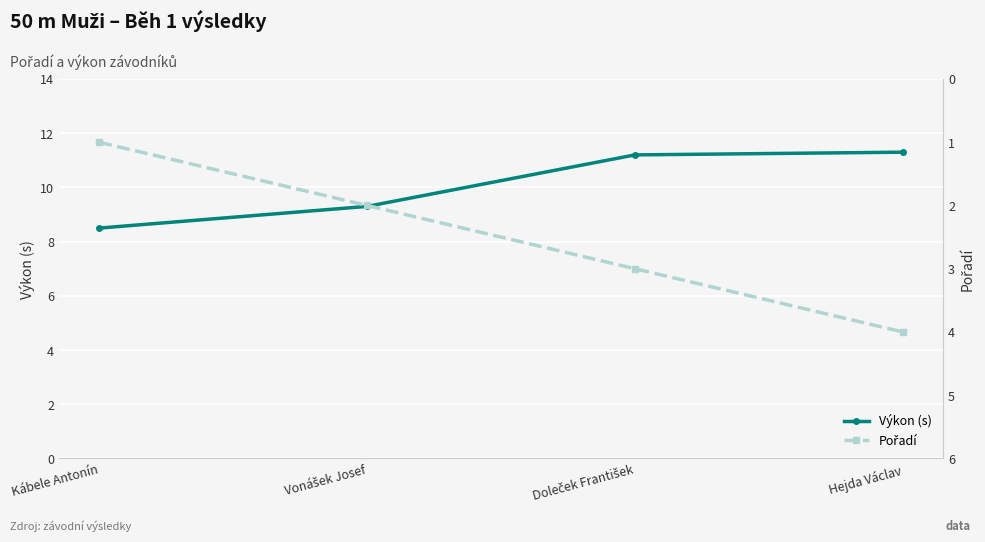

True or false: Výkon (s) has a value of 12.4 at Kábele Antonín.

False